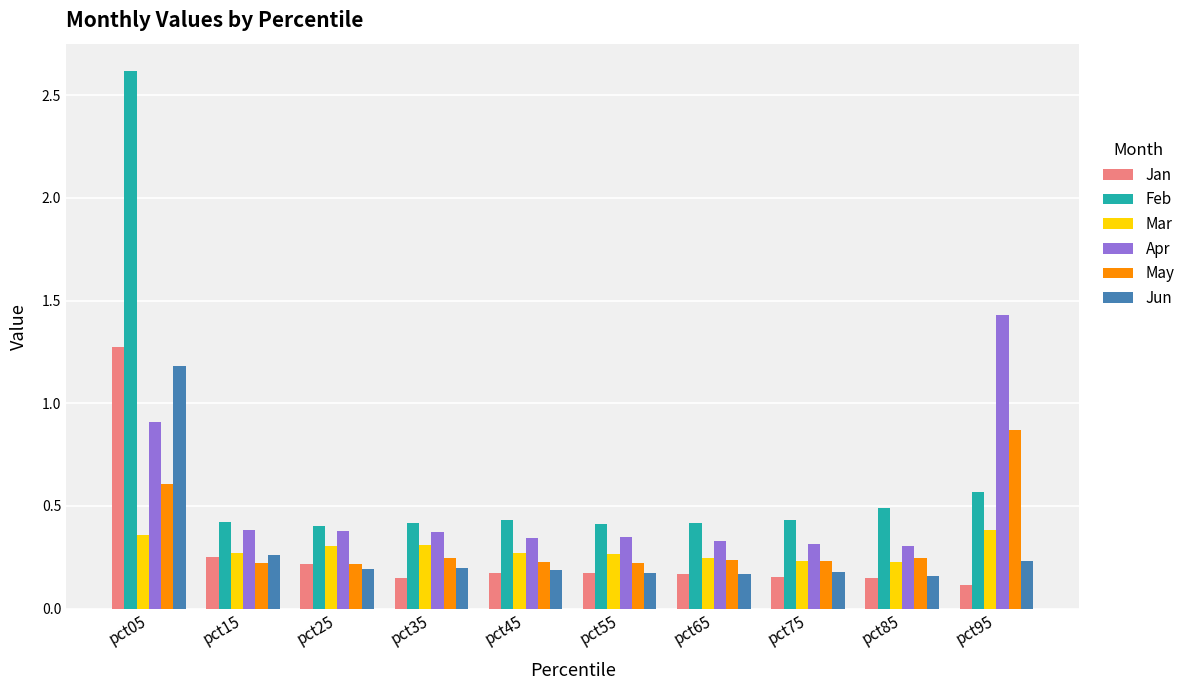

Which category has the highest value in the Jun series?

pct05